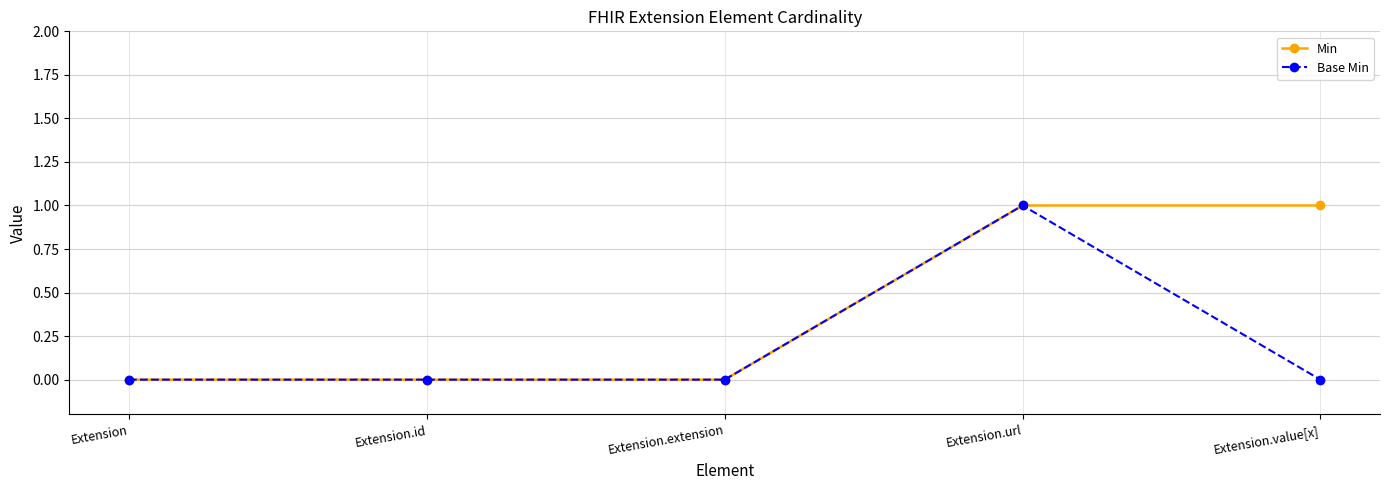

Which series changed the most between Extension.extension and Extension.value[x]?

Min